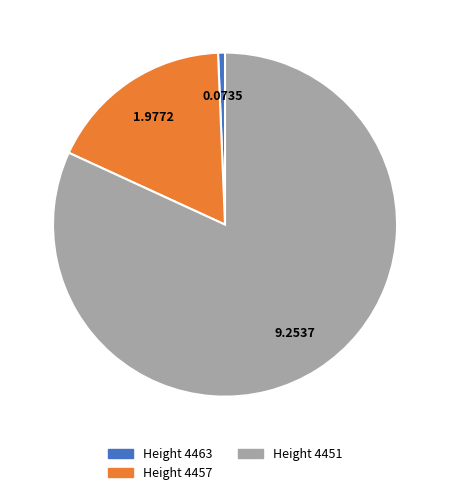

Is there any slice that represents more than half of the pie?

Yes